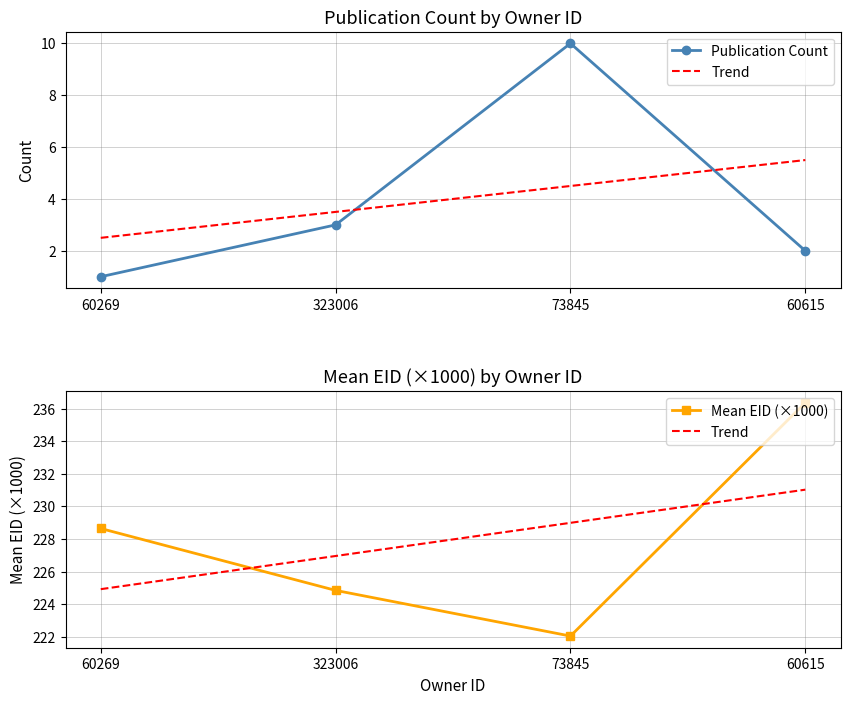

Which has a higher value, 323006 or 60615?

323006